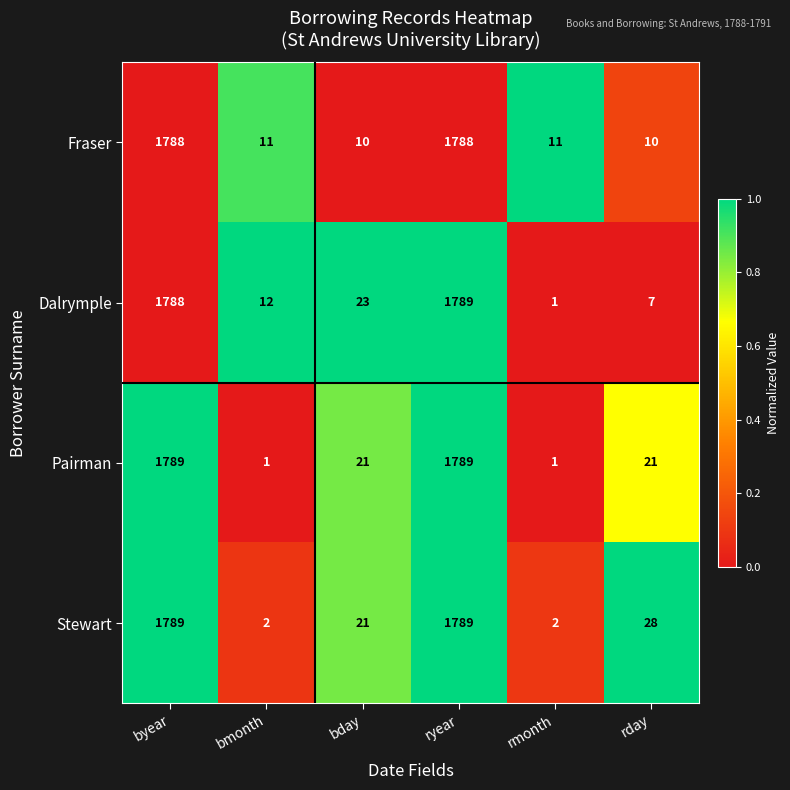

List the series in order of their overall mean, lowest first.

Fraser, Dalrymple, Pairman, Stewart